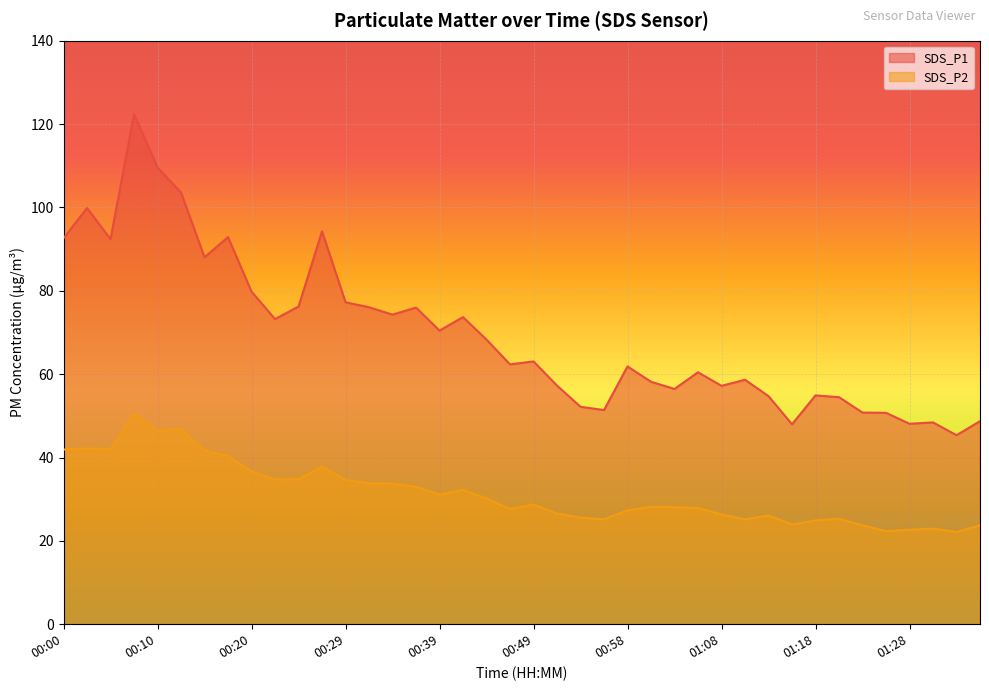

Does the chart display data point markers on the line(s)?

No